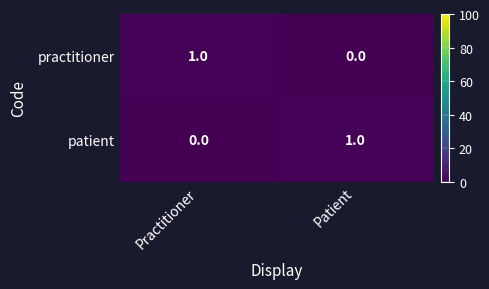

List the labels in order of patient value, largest first.

Patient, Practitioner